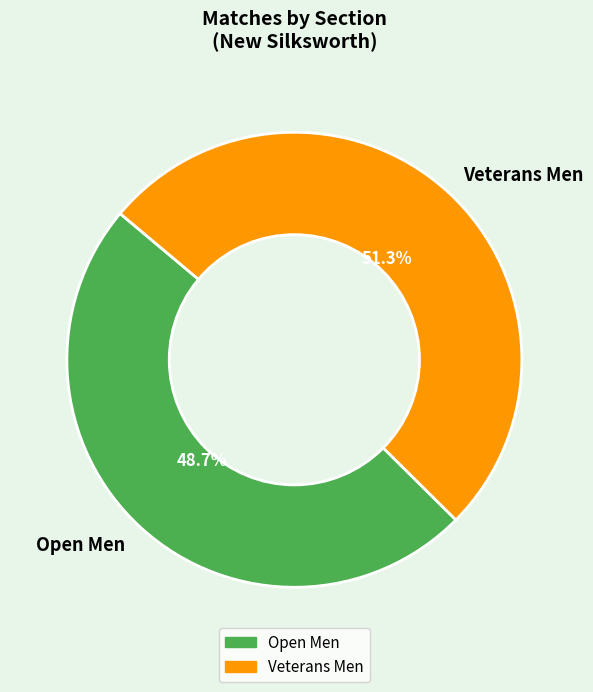

Do Veterans Men and Open Men together represent more than half of the pie?

Yes